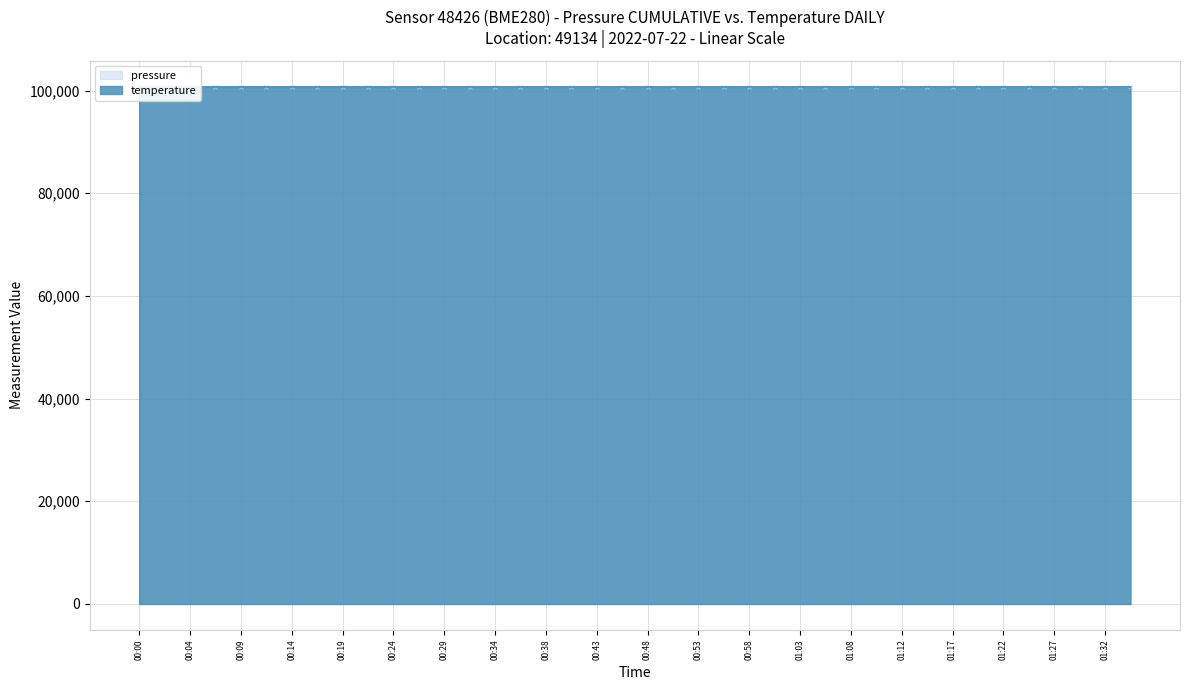

At which label does temperature reach its minimum?

00:02